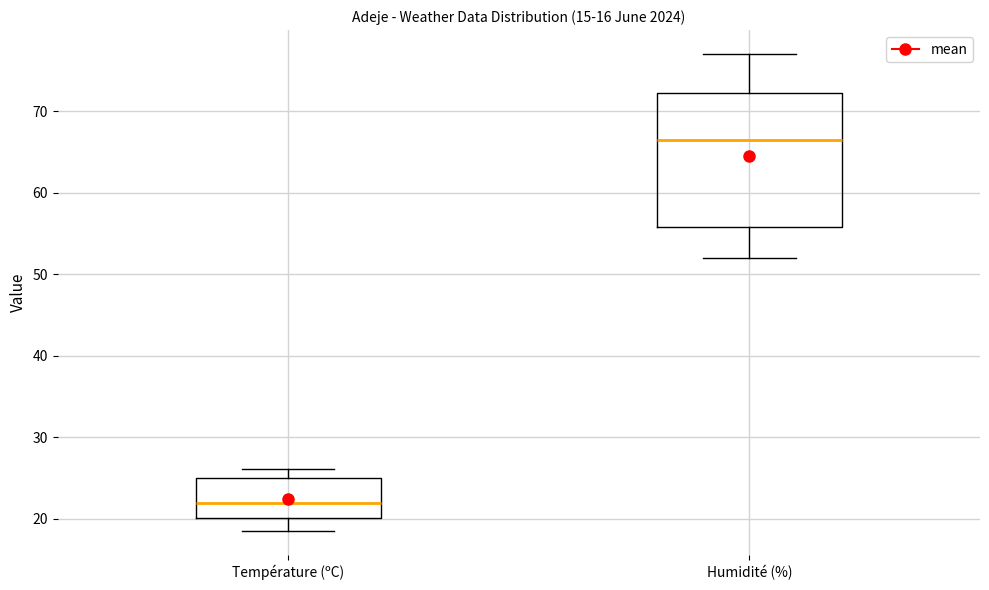

Which box is the tallest, from its lower edge to its upper edge?

Humidité (%)